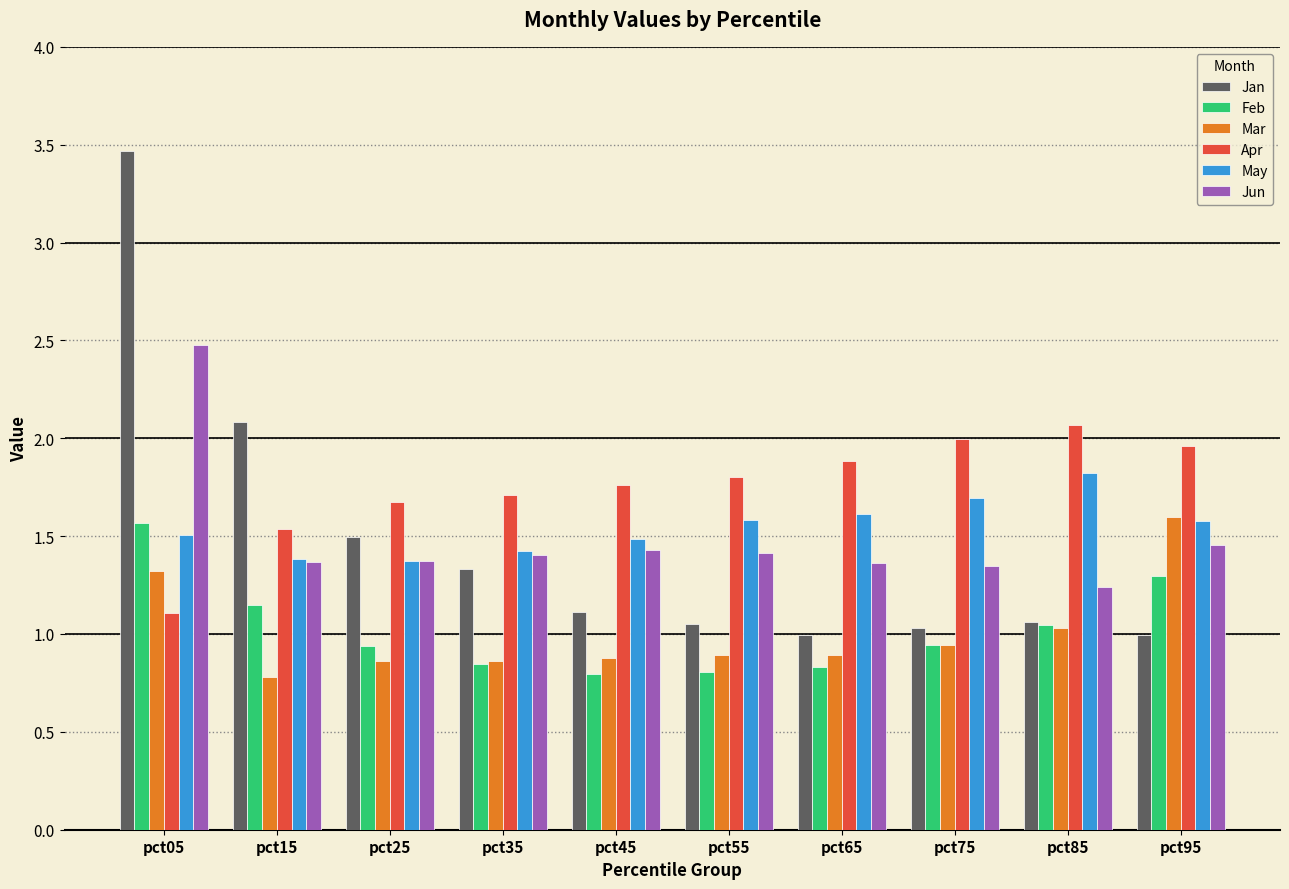

What is the sum of the Feb values at pct95 and pct75?

2.2